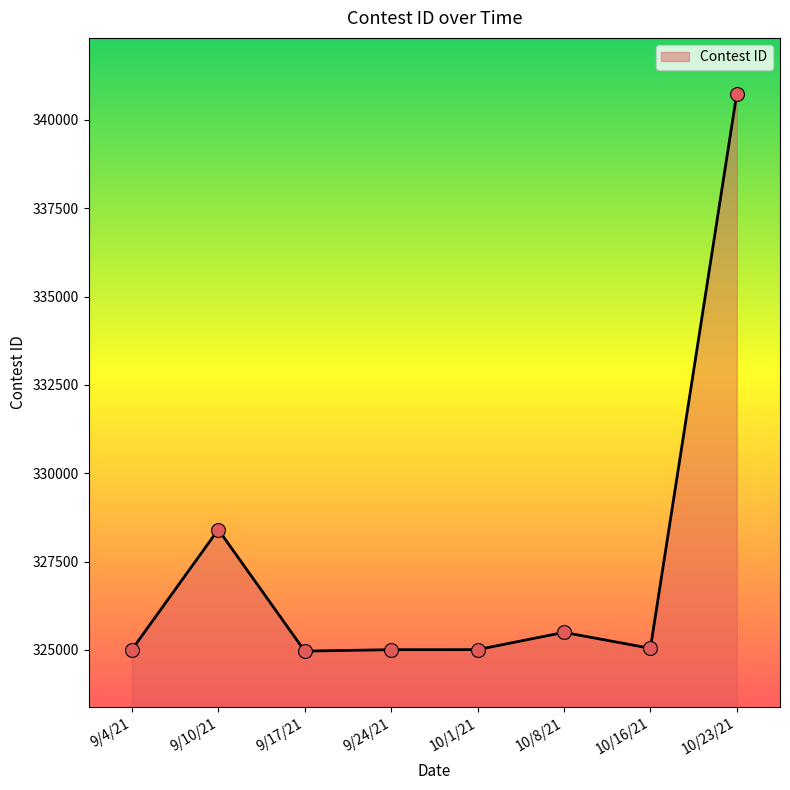

What is the ratio of the value at 10/23/21 to the value at 10/1/21?

1.0